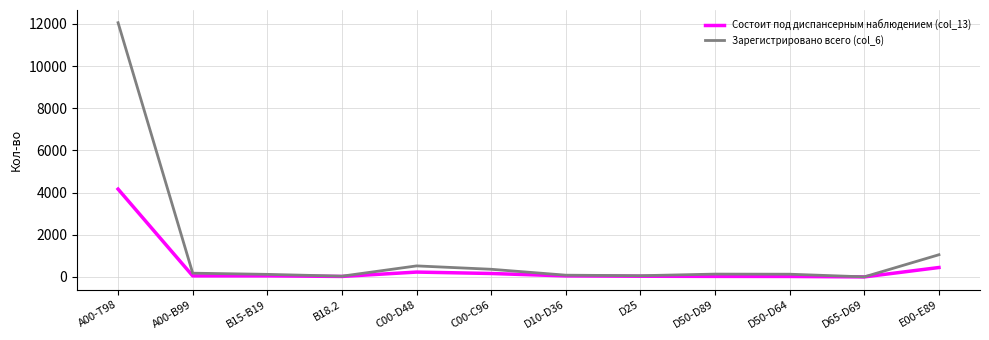

Which series has the widest spread of values?

Зарегистрировано всего (col_6)